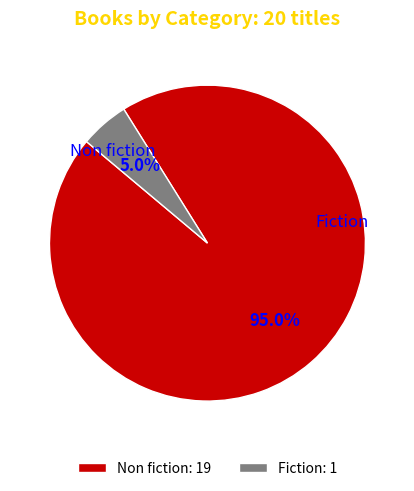

Between Non fiction: 19 and Fiction: 1, which is larger?

Non fiction: 19